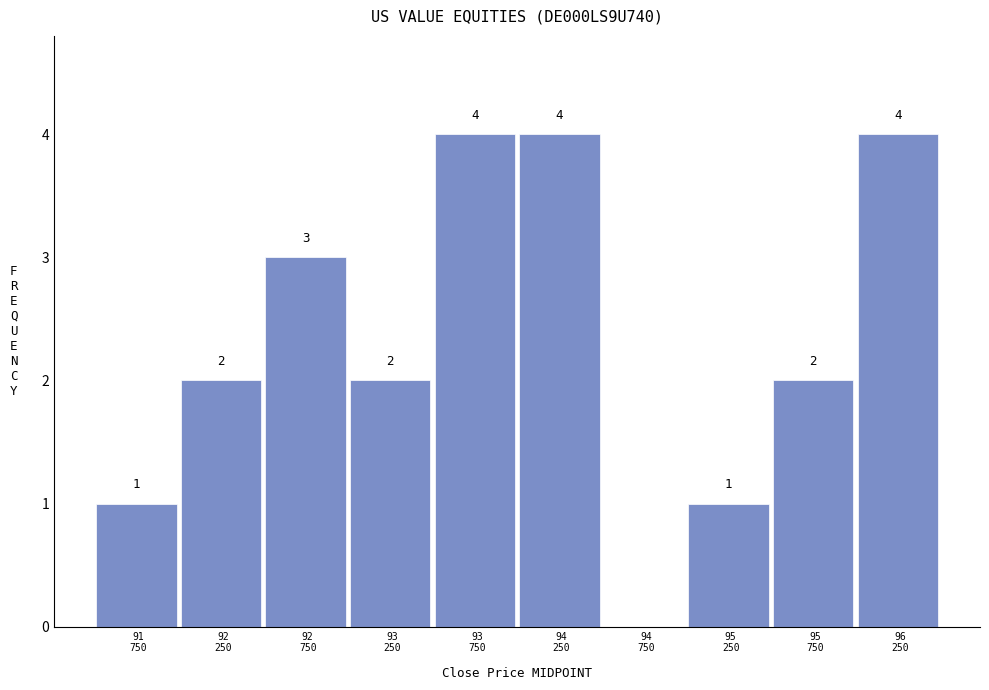

What is the maximum value shown in the chart?

4